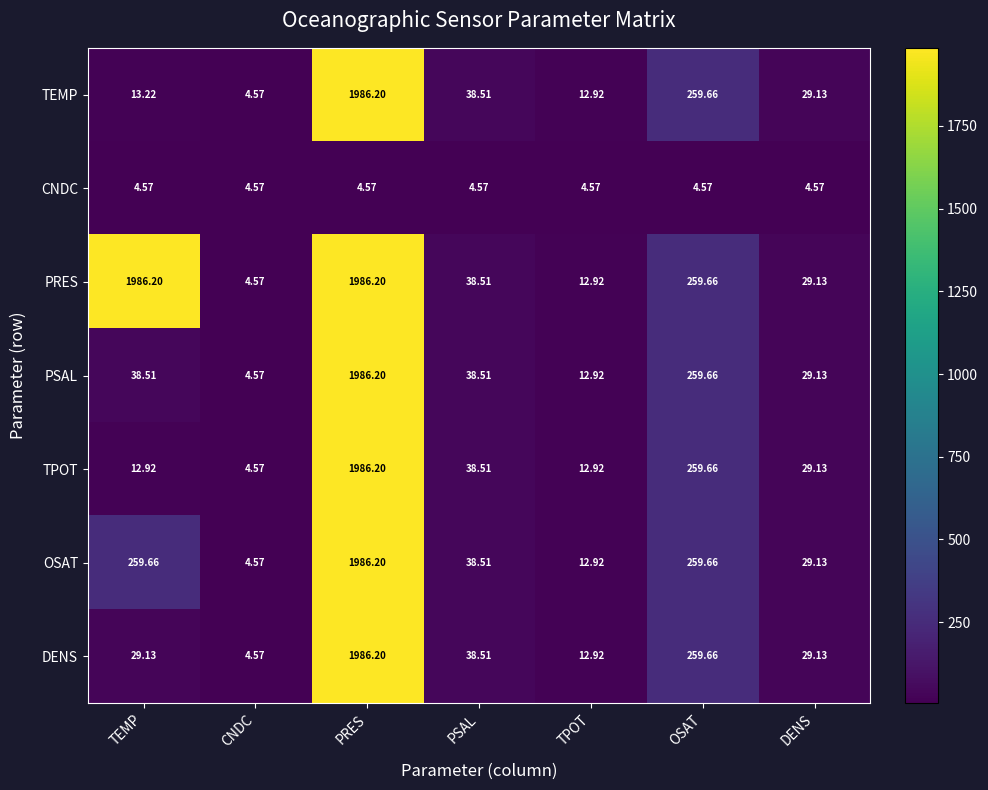

At TEMP, list the series in order from largest to smallest.

PRES, OSAT, PSAL, DENS, TEMP, TPOT, CNDC